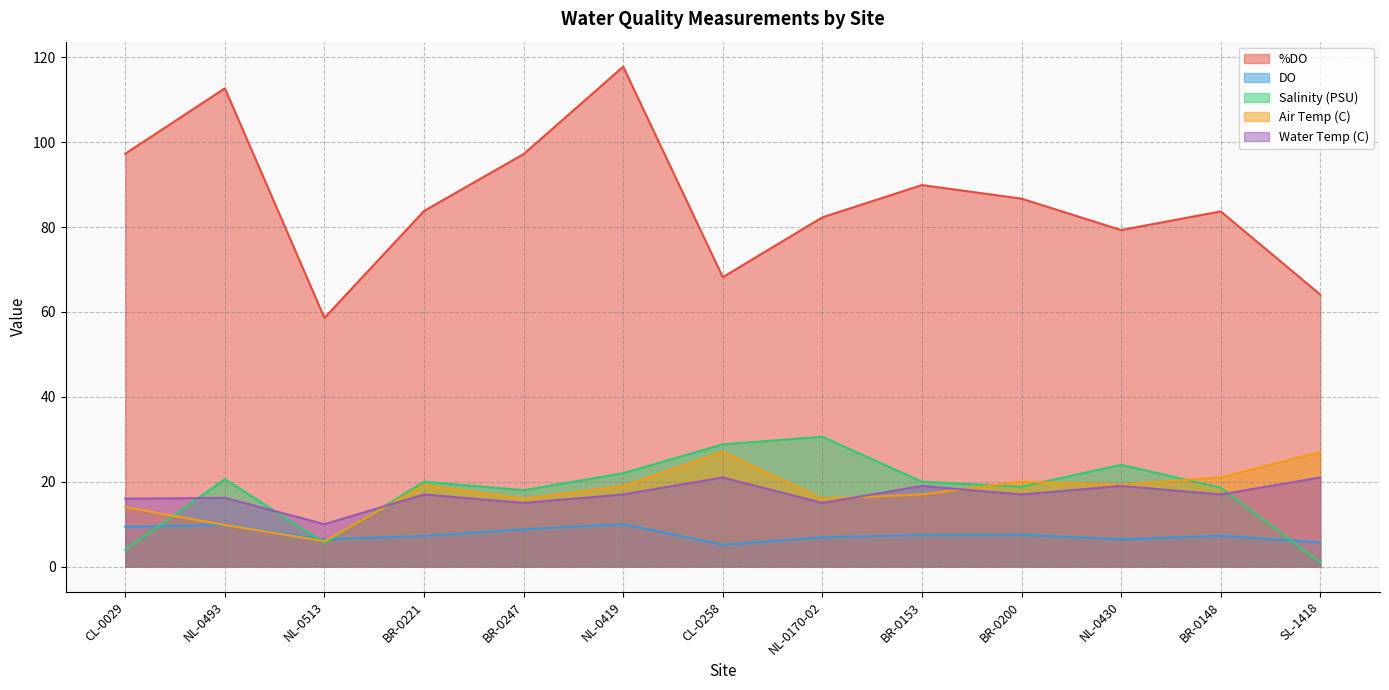

What is the maximum value for Air Temp (C)?

27.0